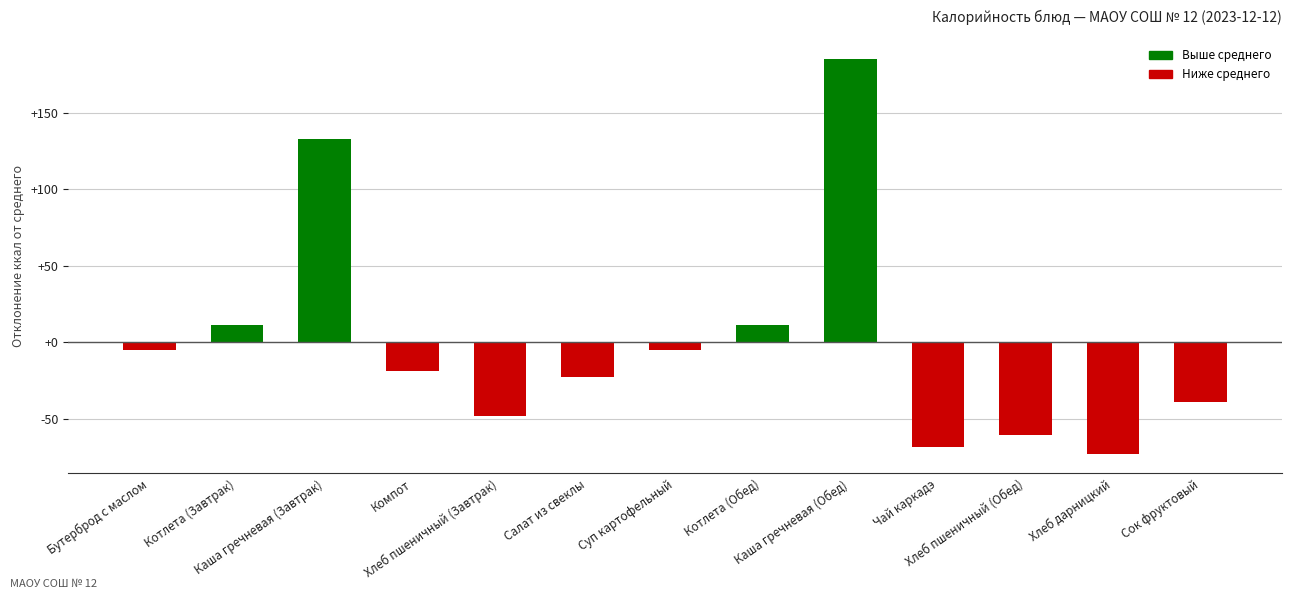

What is the difference between the maximum and minimum values?

258.4